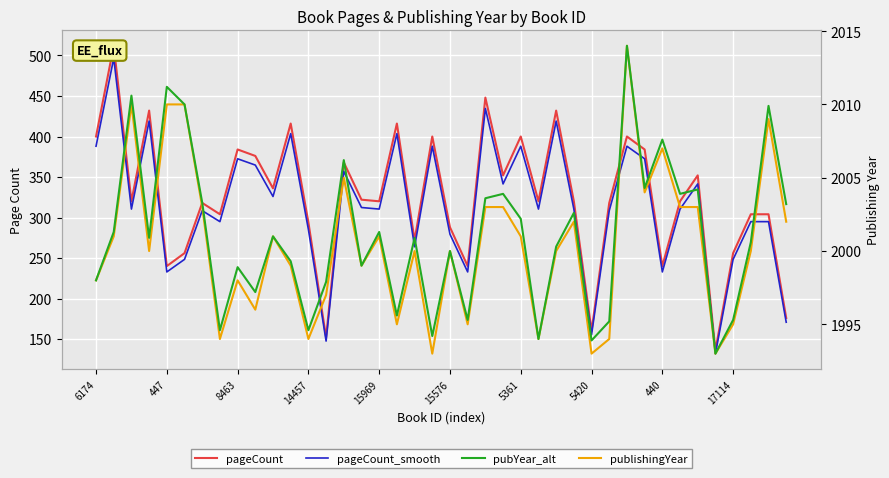

Reading left to right, list all the values displayed in this chart.

pageCount: 400.0	512.0	320.0	432.0	240.0	256.0	318.0	304.0	384.0	376.0	336.0	416.0	294.0	152.0	368.0	322.0	320.0	416.0	272.0	400.0	288.0	240.0	448.0	352.0	400.0	320.0	432.0	320.0	160.0	318.0	400.0	384.0	240.0	320.0	352.0	136.0	256.0	304.0	304.0	176.0
pageCount_smooth: 388.0	496.6	310.4	419.0	232.8	248.3	308.5	294.9	372.5	364.7	325.9	403.5	285.2	147.4	357.0	312.3	310.4	403.5	263.8	388.0	279.4	232.8	434.6	341.4	388.0	310.4	419.0	310.4	155.2	308.5	388.0	372.5	232.8	310.4	341.4	131.9	248.3	294.9	294.9	170.7
publishingYear: 1998.0	2001.0	2010.0	2000.0	2010.0	2010.0	2003.0	1994.0	1998.0	1996.0	2001.0	1999.0	1994.0	1997.0	2005.0	1999.0	2001.0	1995.0	2000.0	1993.0	2000.0	1995.0	2003.0	2003.0	2001.0	1994.0	2000.0	2002.0	1993.0	1994.0	2014.0	2004.0	2007.0	2003.0	2003.0	1993.0	1995.0	2000.0	2009.0	2002.0
pubYear_alt: 1998.0	2001.3	2010.6	2000.9	2011.2	2010.0	2003.3	1994.6	1998.9	1997.2	2001.0	1999.3	1994.6	1997.9	2006.2	1999.0	2001.3	1995.6	2000.9	1994.2	2000.0	1995.3	2003.6	2003.9	2002.2	1994.0	2000.3	2002.6	1993.9	1995.2	2014.0	2004.3	2007.6	2003.9	2004.2	1993.0	1995.3	2000.6	2009.9	2003.2